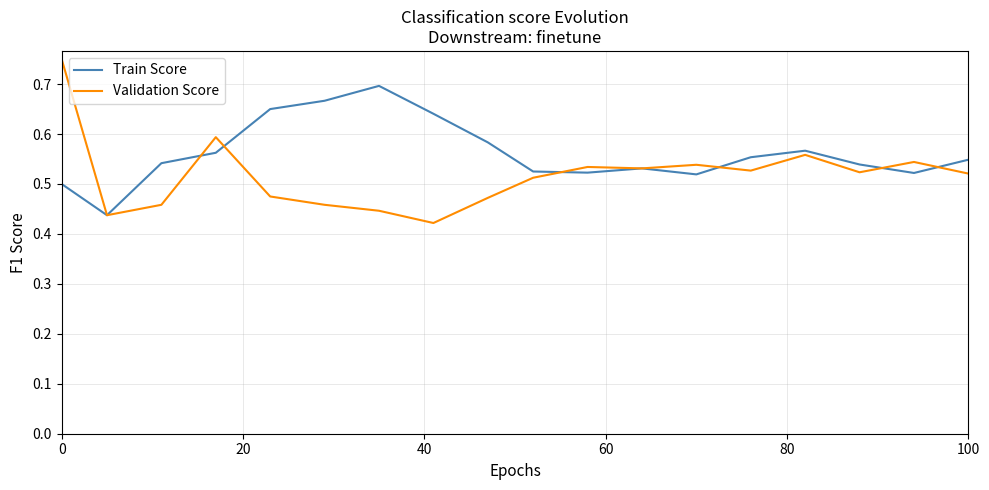

Which series has the widest spread of values?

Validation Score